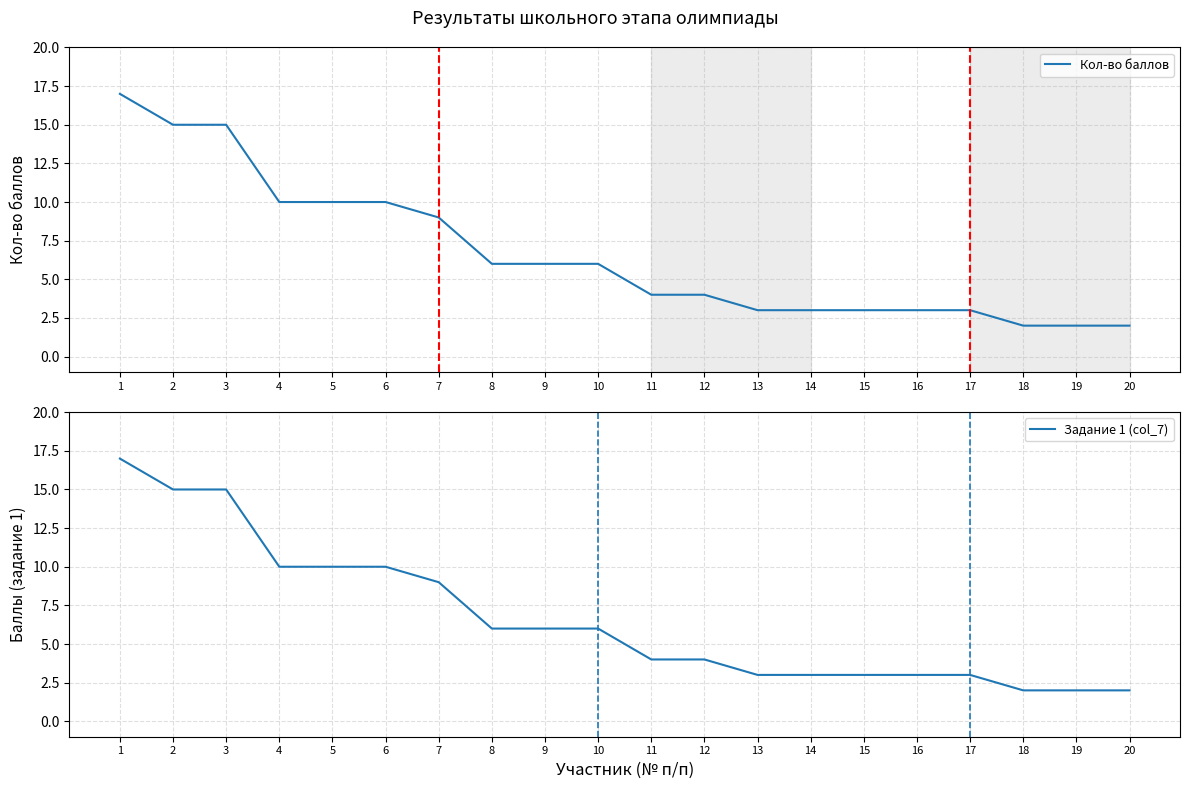

The value of Кол-во баллов at 5 is 10. True or false?

True